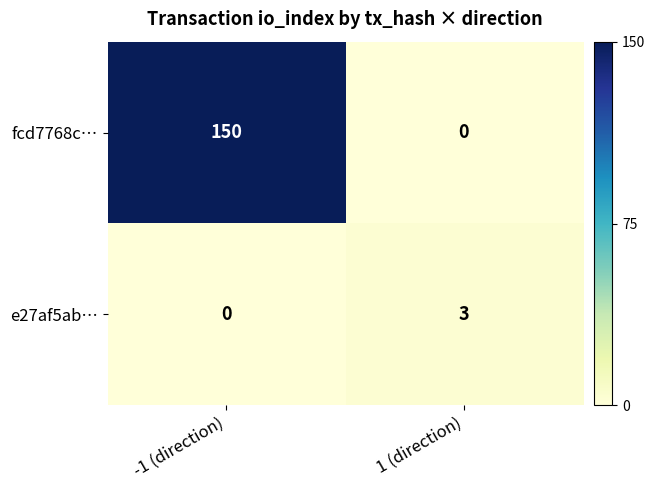

Between -1 (direction) and 1 (direction), which series saw the biggest shift?

fcd7768c…